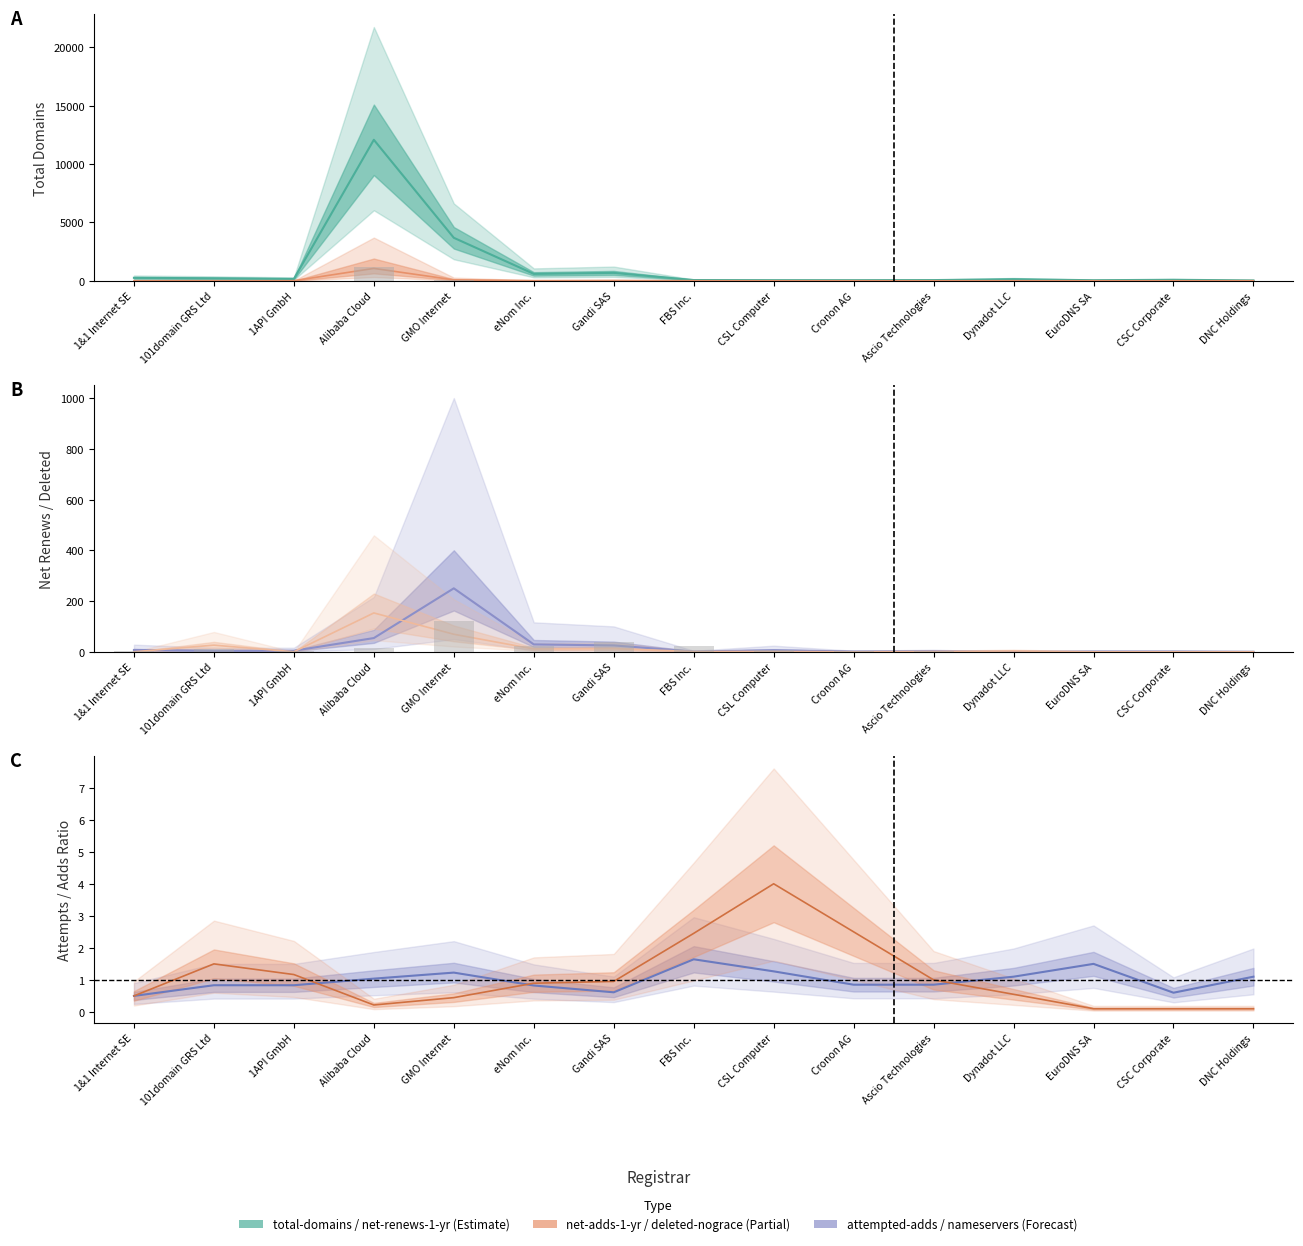

Where is attempted-adds nearest to the value 570?

GMO Internet